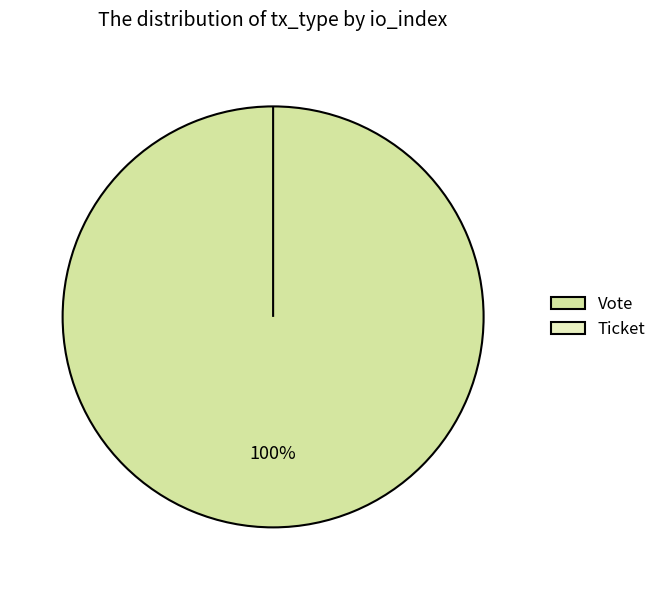

Count the number of slices in the pie.

2